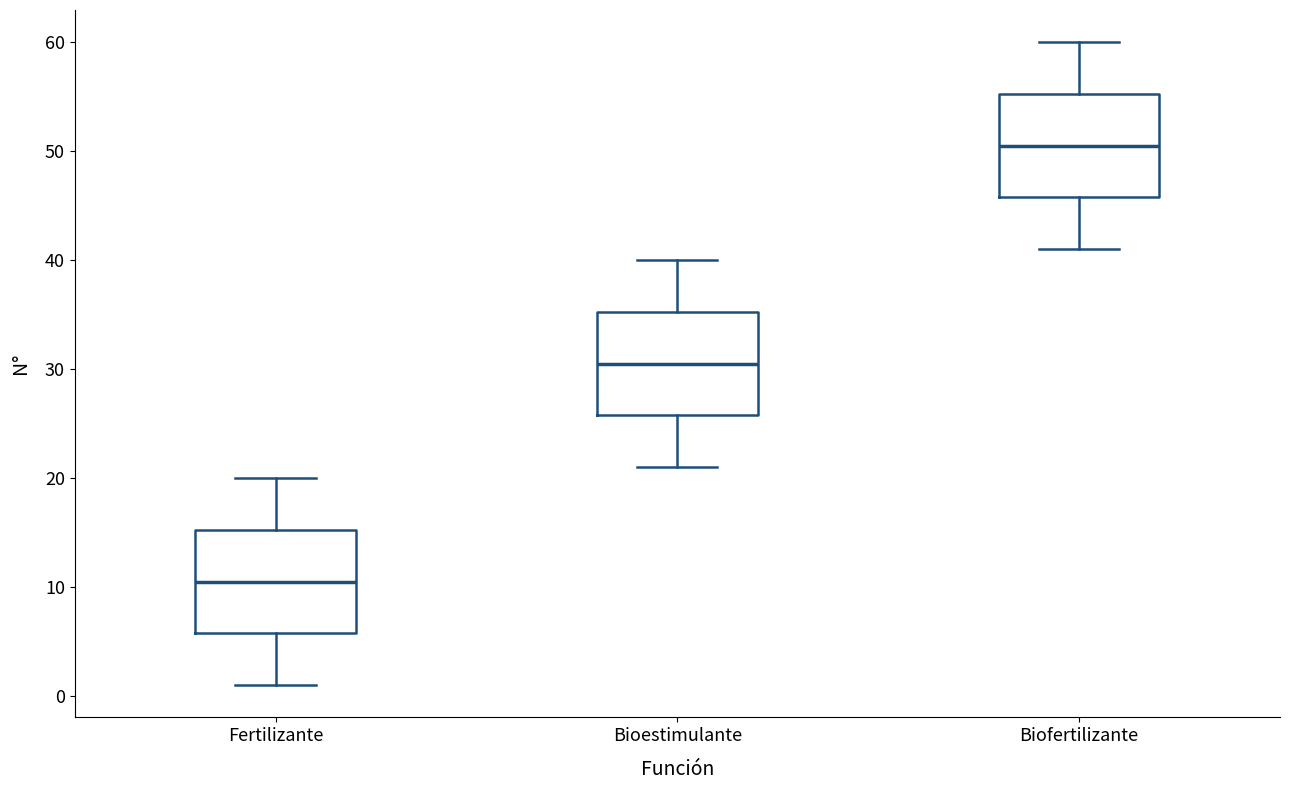

Where does the median line of the box for Biofertilizante sit on the y-axis? The values are not printed on the chart, so give them approximately, as read against the axis.

51